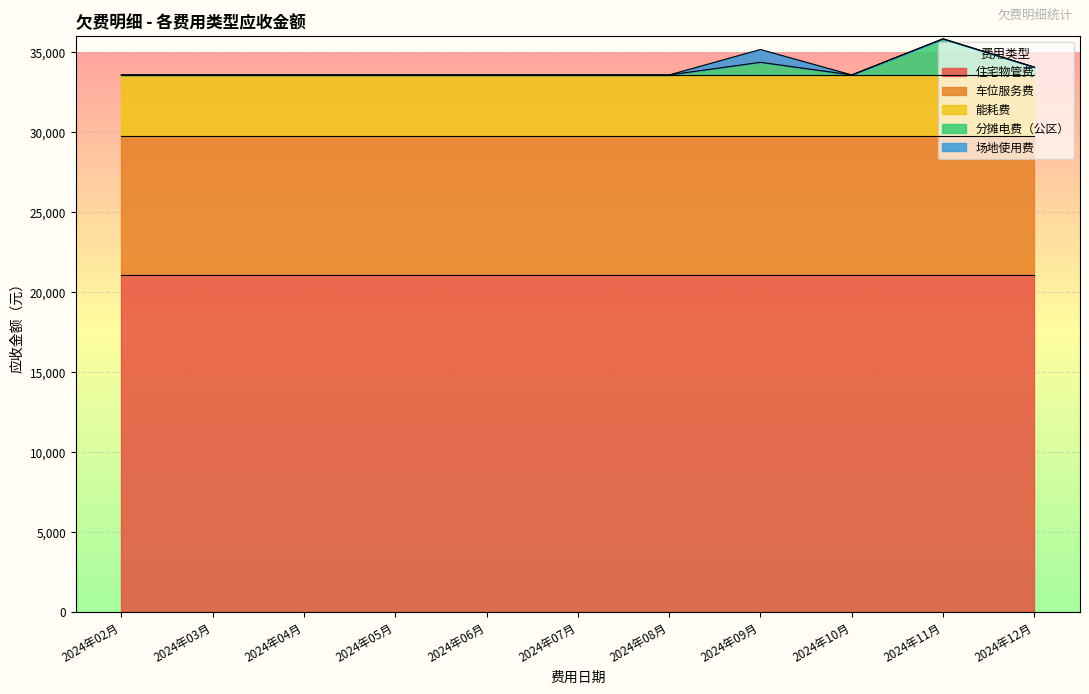

Reading right to left, what are all the values shown in this chart?

住宅物管费: 2024年12月=21056.4	2024年11月=21056.4	2024年10月=21056.4	2024年09月=21056.4	2024年08月=21056.4	2024年07月=21056.4	2024年06月=21056.4	2024年05月=21056.4	2024年04月=21056.4	2024年03月=21056.4	2024年02月=21056.4
车位服务费: 2024年12月=8700.0	2024年11月=8700.0	2024年10月=8700.0	2024年09月=8700.0	2024年08月=8700.0	2024年07月=8700.0	2024年06月=8700.0	2024年05月=8700.0	2024年04月=8700.0	2024年03月=8700.0	2024年02月=8700.0
能耗费: 2024年12月=3828.4	2024年11月=3828.4	2024年10月=3828.4	2024年09月=3828.4	2024年08月=3828.4	2024年07月=3828.4	2024年06月=3828.4	2024年05月=3828.4	2024年04月=3828.4	2024年03月=3828.4	2024年02月=3828.4
分摊电费（公区）: 2024年12月=487.2	2024年11月=2259.0	2024年10月=0.0	2024年09月=791.4	2024年08月=0.0	2024年07月=0.0	2024年06月=0.0	2024年05月=0.0	2024年04月=0.0	2024年03月=0.0	2024年02月=0.0
场地使用费: 2024年12月=0.0	2024年11月=0.0	2024年10月=0.0	2024年09月=800.0	2024年08月=0.0	2024年07月=0.0	2024年06月=0.0	2024年05月=0.0	2024年04月=0.0	2024年03月=0.0	2024年02月=0.0